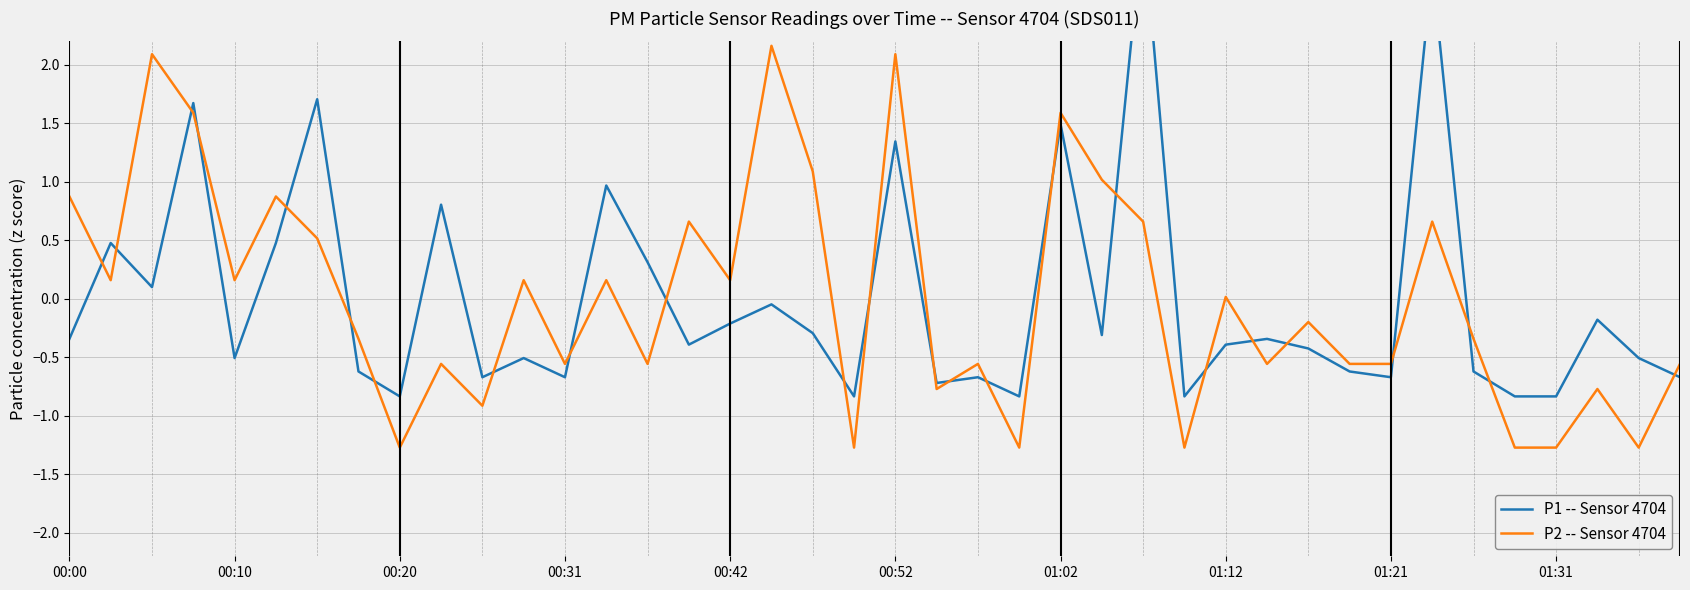

What is the highest value of the P2 -- Sensor 4704 series?

2.2